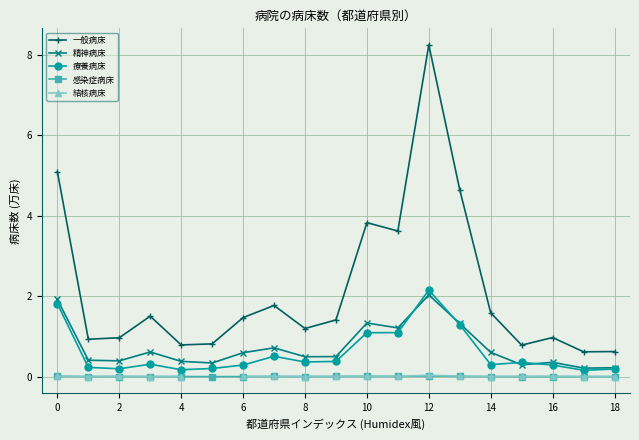

How many interior local valleys does the 結核病床 series have?

5